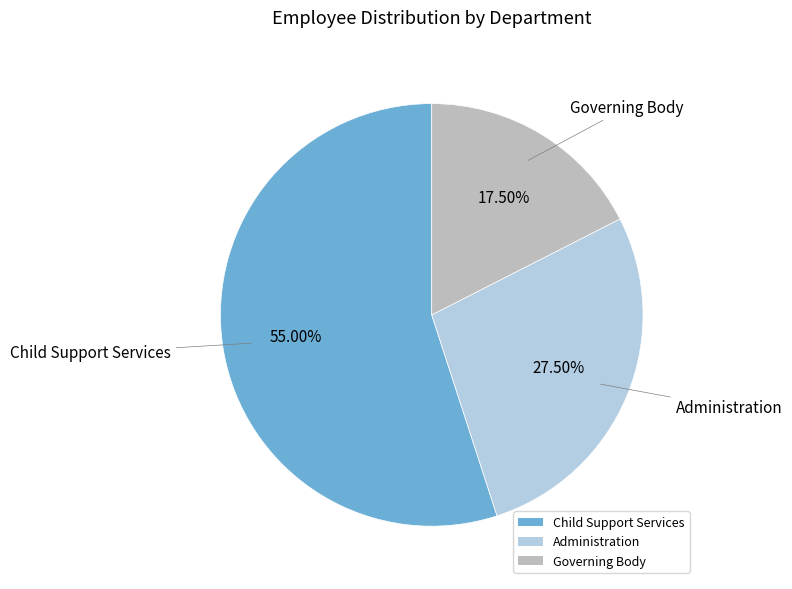

What is the largest slice in the pie chart?

Child Support Services